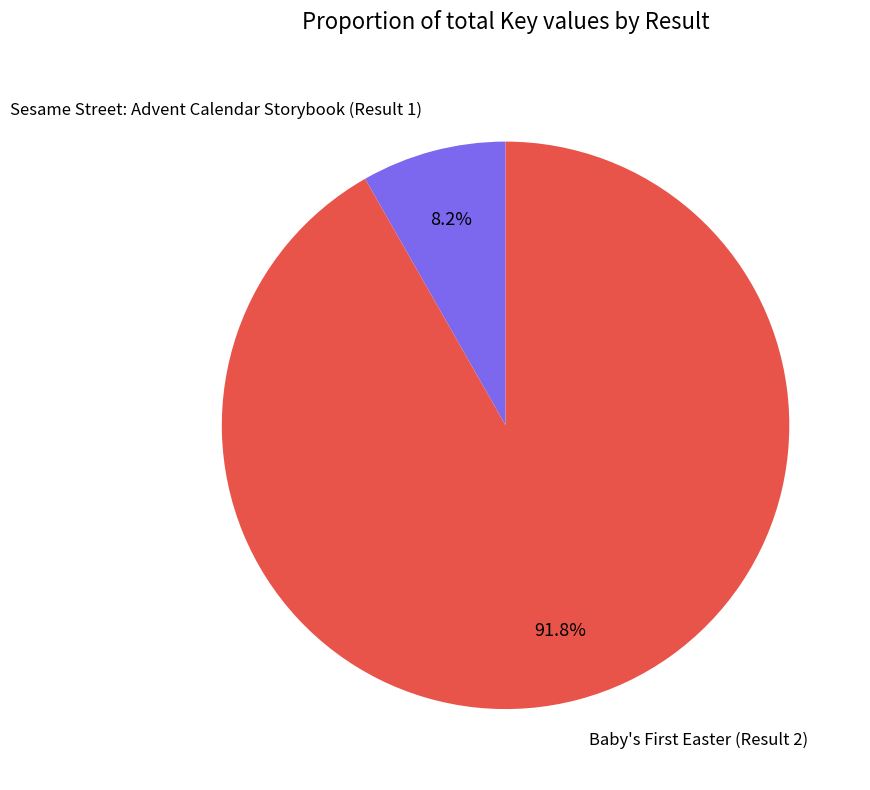

The Sesame Street: Advent Calendar Storybook (Result 1) slice represents 8% of the pie. True or false?

True